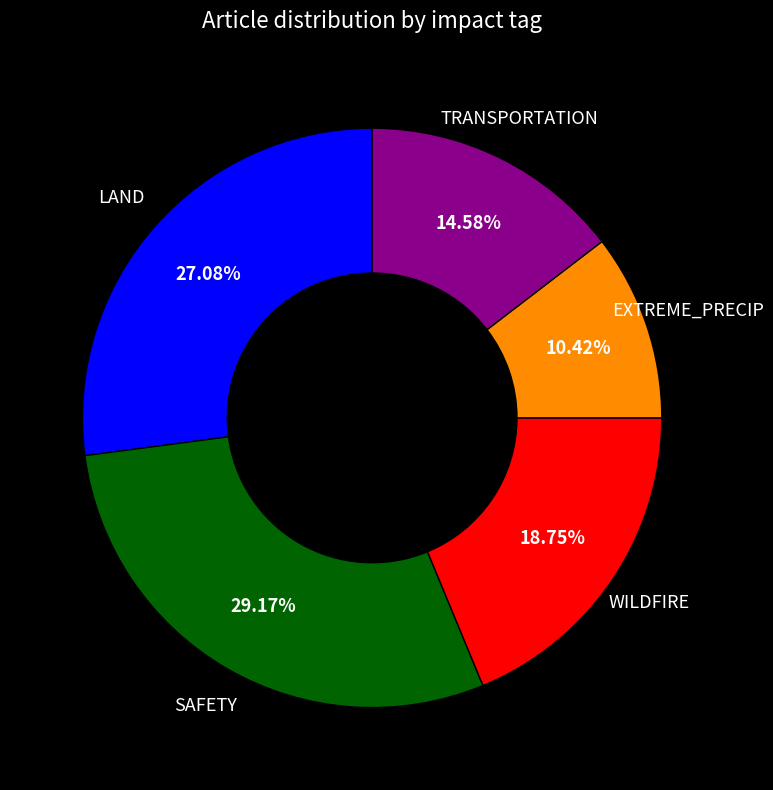

To the nearest percent, what is the difference between the largest and smallest slice percentages?

19%